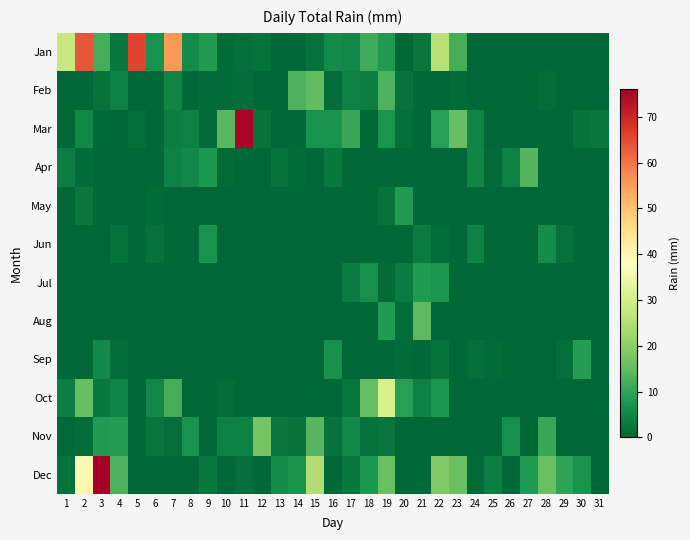

Which label corresponds to the largest value in the chart?

3